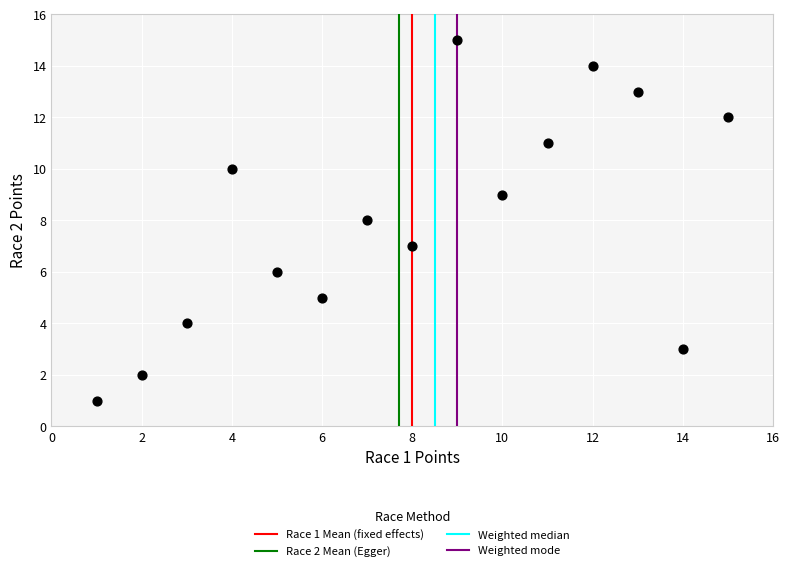

What is the range of Y values (max minus min)?

14